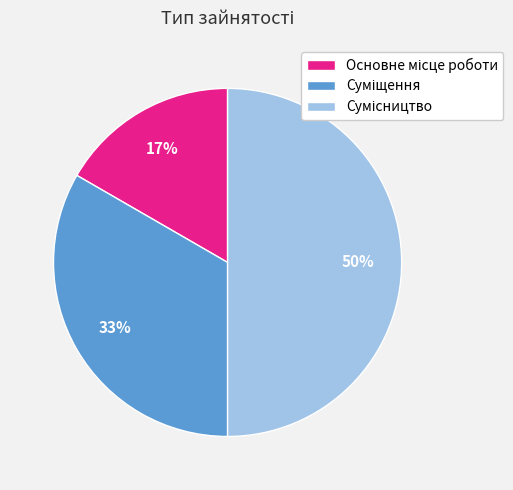

To the nearest percent, what is the difference between the largest and smallest slice percentages?

33%